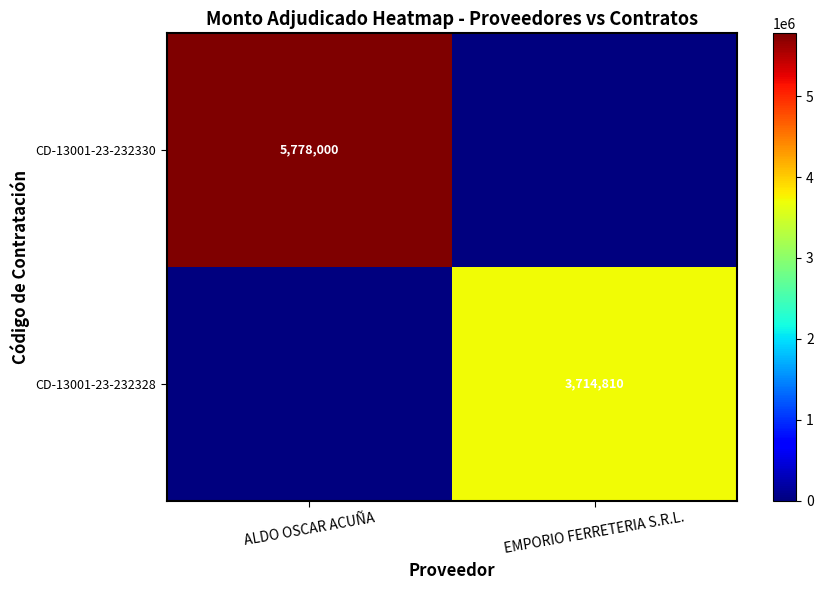

The value of CD-13001-23-232330 at ALDO OSCAR ACUÑA is 1305863. True or false?

False